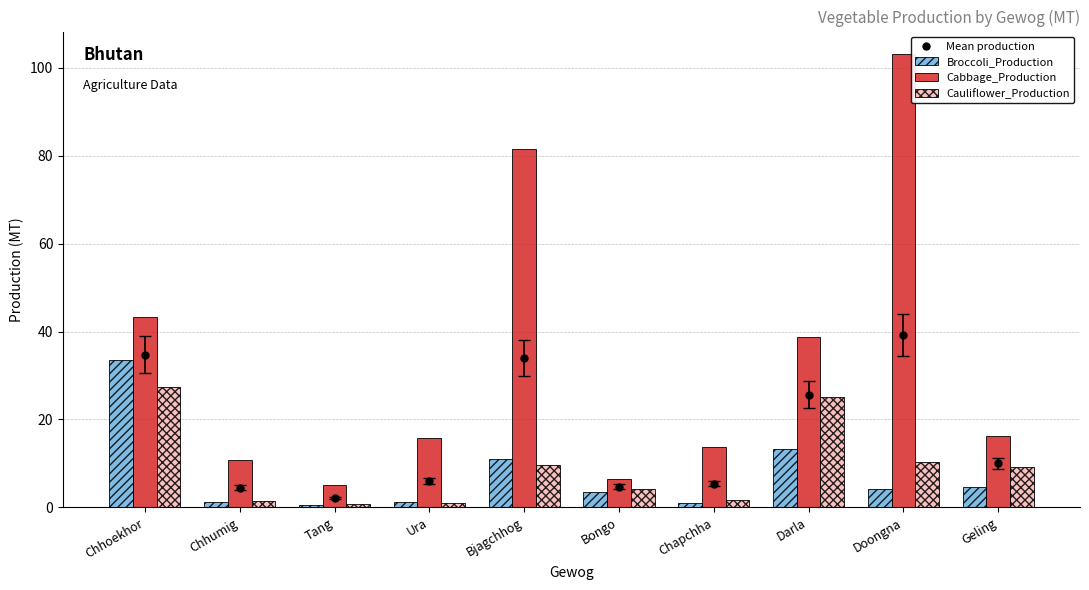

Reading left to right, extract all data points from this chart.

Mean production: Chhoekhor=34.7	Chhumig=4.5	Tang=2.1	Ura=6.1	Bjagchhog=34.0	Bongo=4.7	Chapchha=5.4	Darla=25.7	Doongna=39.2	Geling=10.0
Broccoli_Production: Chhoekhor=33.5	Chhumig=1.2	Tang=0.5	Ura=1.3	Bjagchhog=10.9	Bongo=3.6	Chapchha=1.0	Darla=13.2	Doongna=4.3	Geling=4.6
Cabbage_Production: Chhoekhor=43.3	Chhumig=10.7	Tang=5.1	Ura=15.8	Bjagchhog=81.6	Bongo=6.4	Chapchha=13.6	Darla=38.7	Doongna=103.1	Geling=16.3
Cauliflower_Production: Chhoekhor=27.5	Chhumig=1.5	Tang=0.7	Ura=1.0	Bjagchhog=9.6	Bongo=4.2	Chapchha=1.6	Darla=25.1	Doongna=10.3	Geling=9.1